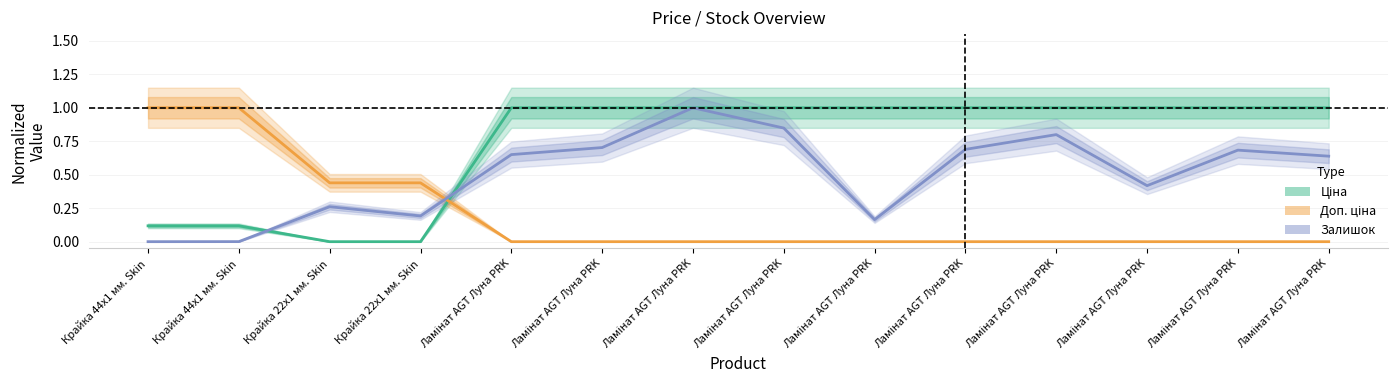

True or false: Залишок has more than 1 points higher than both neighbors.

True